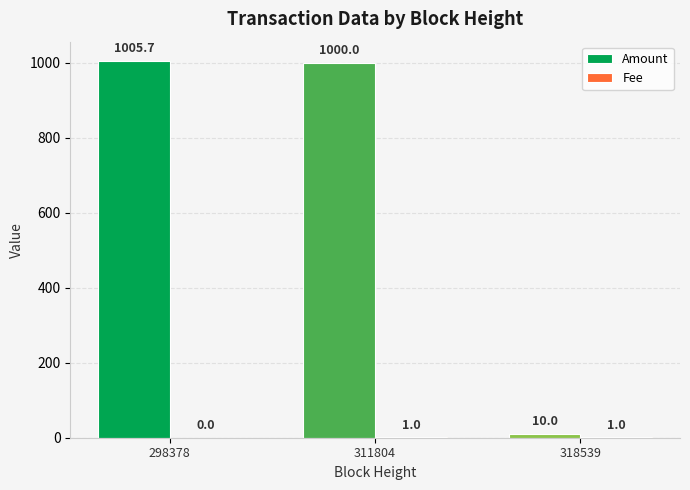

What is the sum of all Amount values?

2015.7